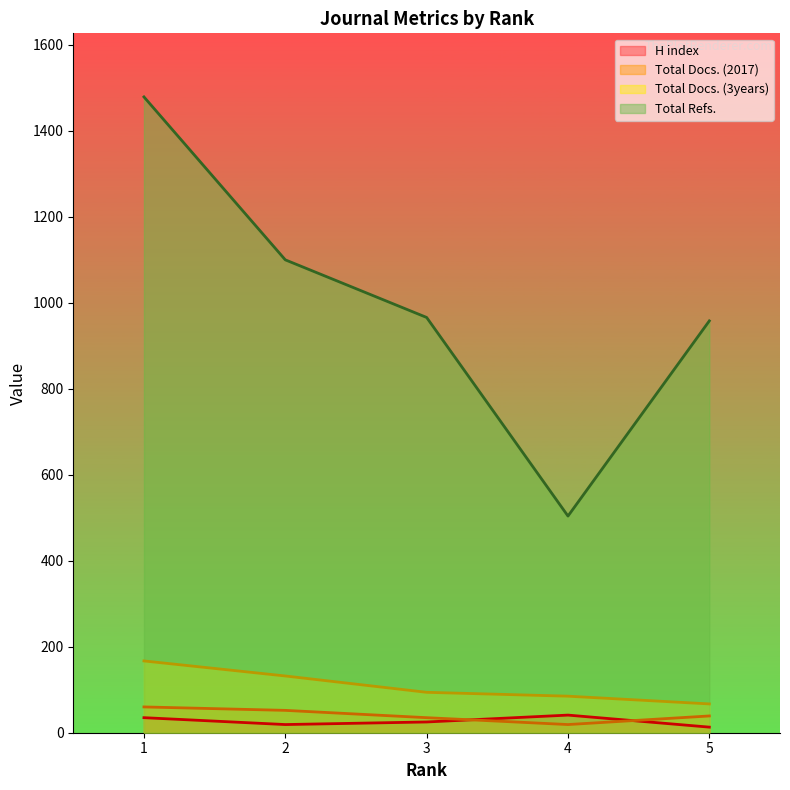

The value of H index at 5 is 13. True or false?

True